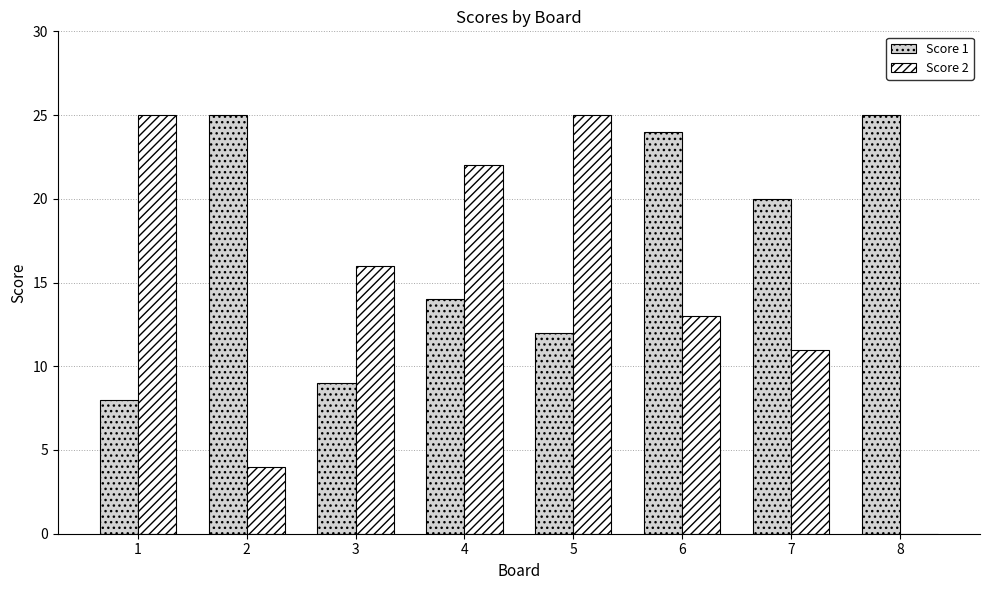

Which series changed the most between 1 and 5?

Score 1